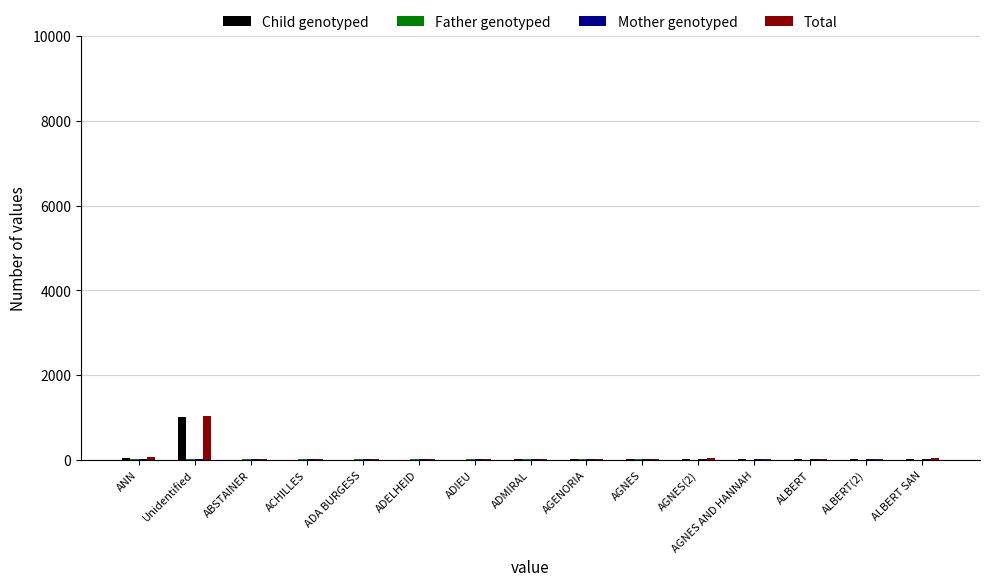

At which label does Total reach its peak?

Unidentified